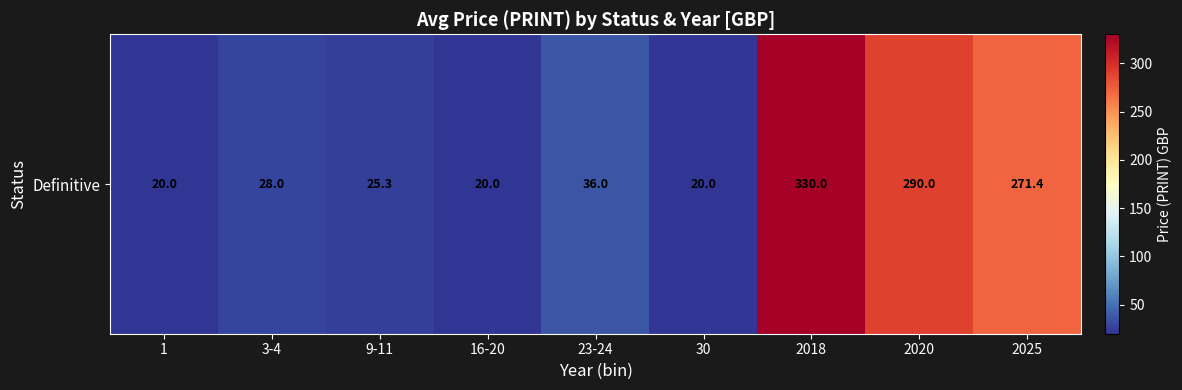

How many values exceed 28?

4